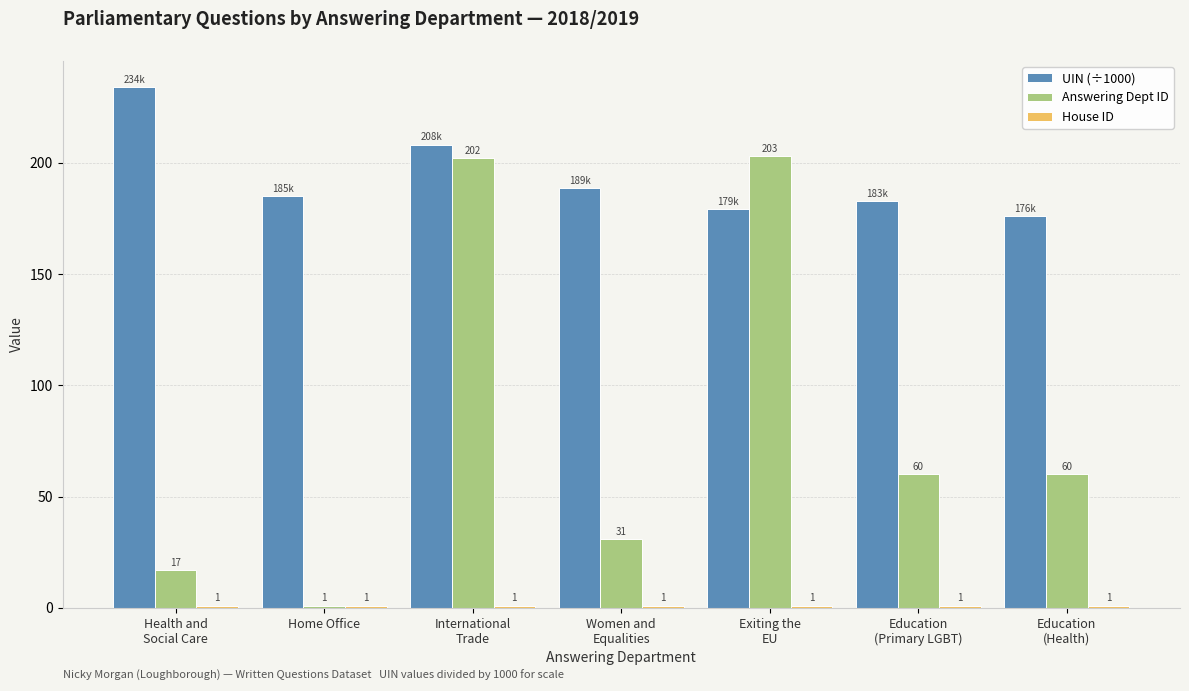

What is the label of the 2nd bar from the left?

Home Office